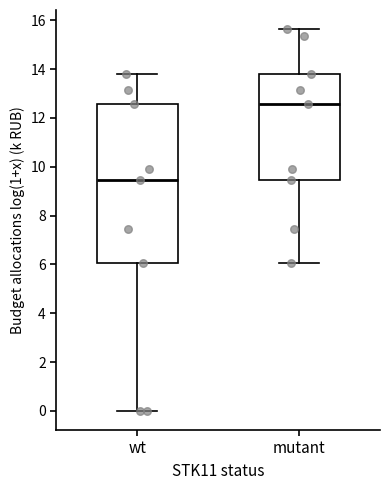

Which box has the highest median line?

mutant